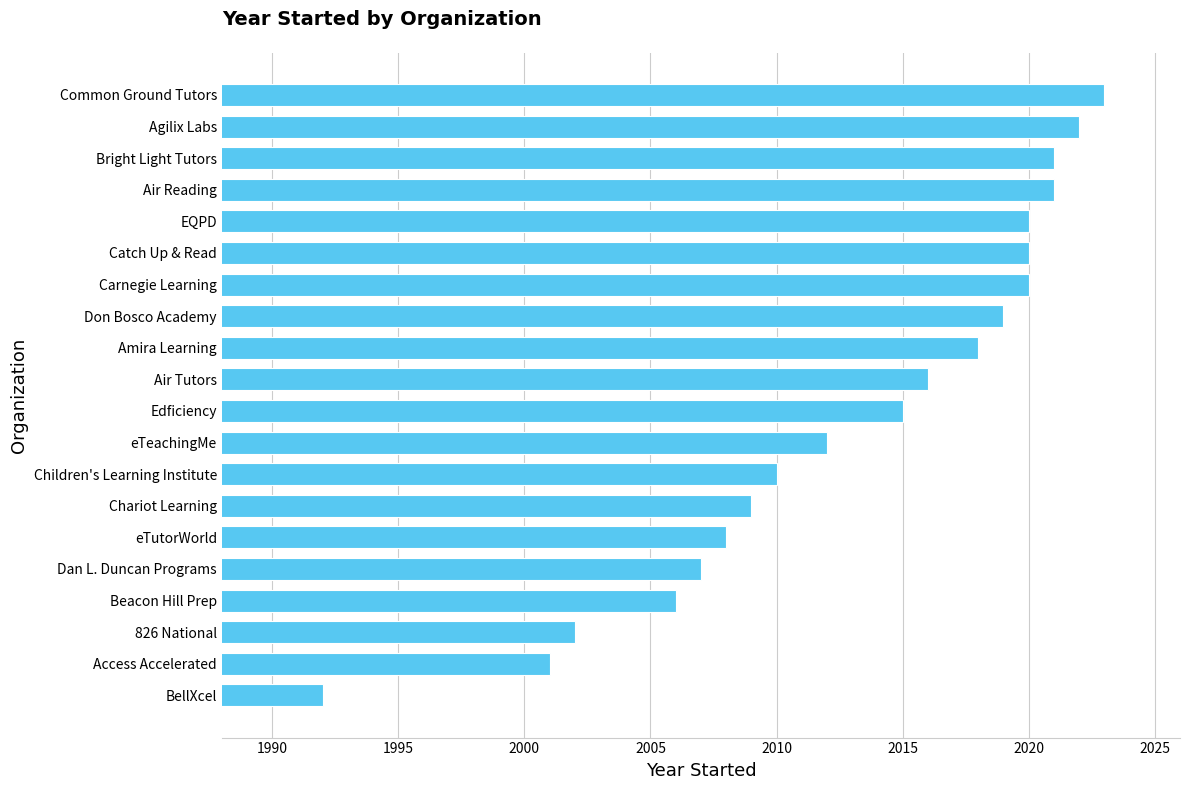

The value at EQPD is 2020. True or false?

True